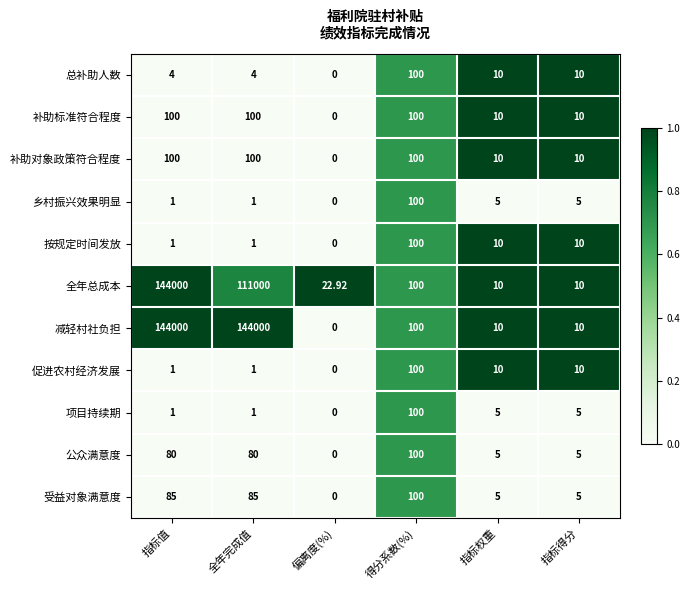

At which category is the sum across all series the highest?

指标值